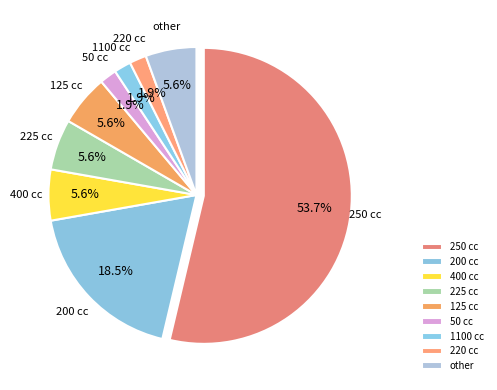

Is there a majority slice in this chart?

Yes